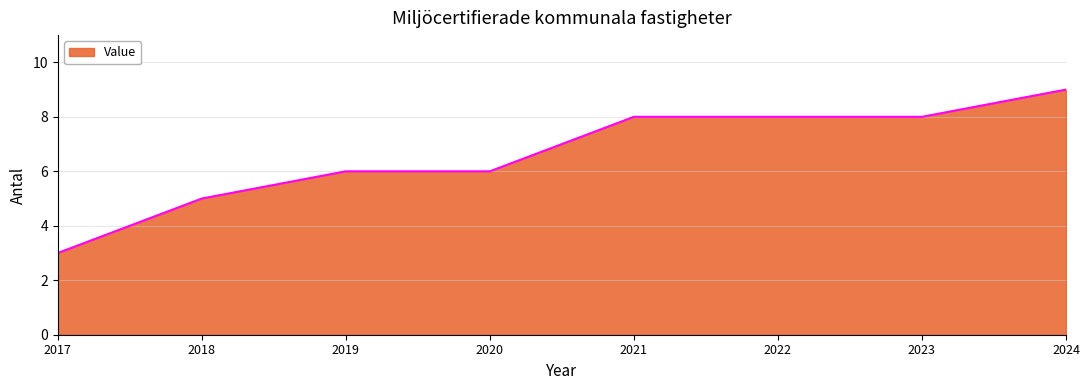

The chart shows a value of 5 at 2018. True or false?

True